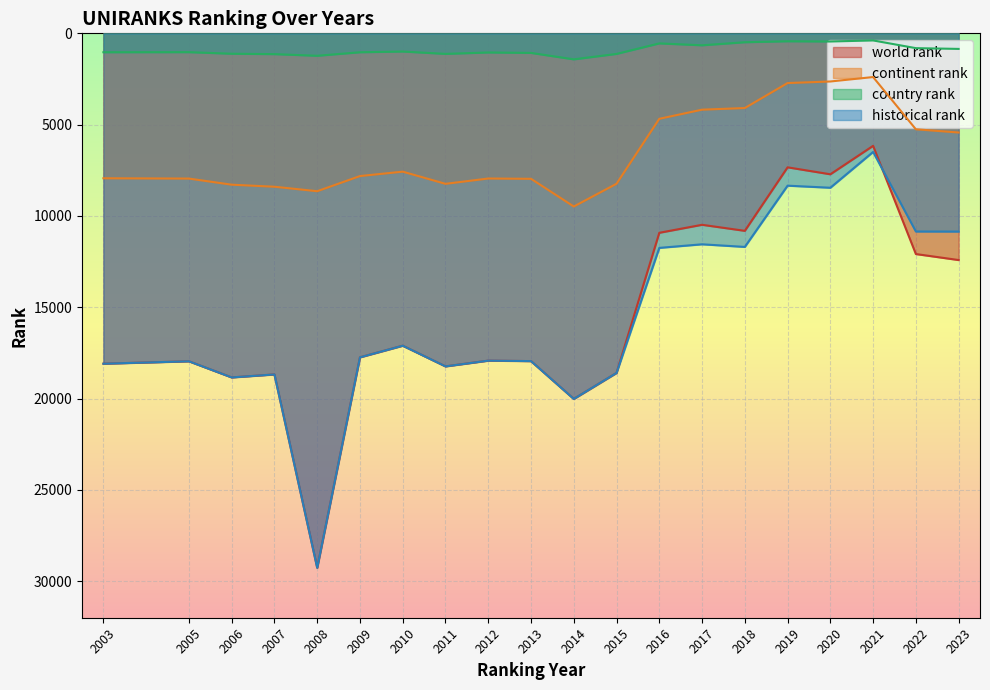

How many lines are shown in the chart?

4